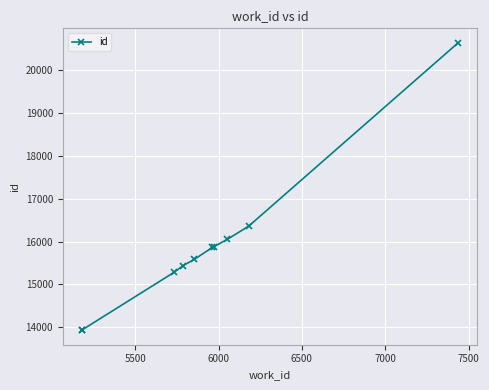

True or false: the data shows 21698 at 7000.

False